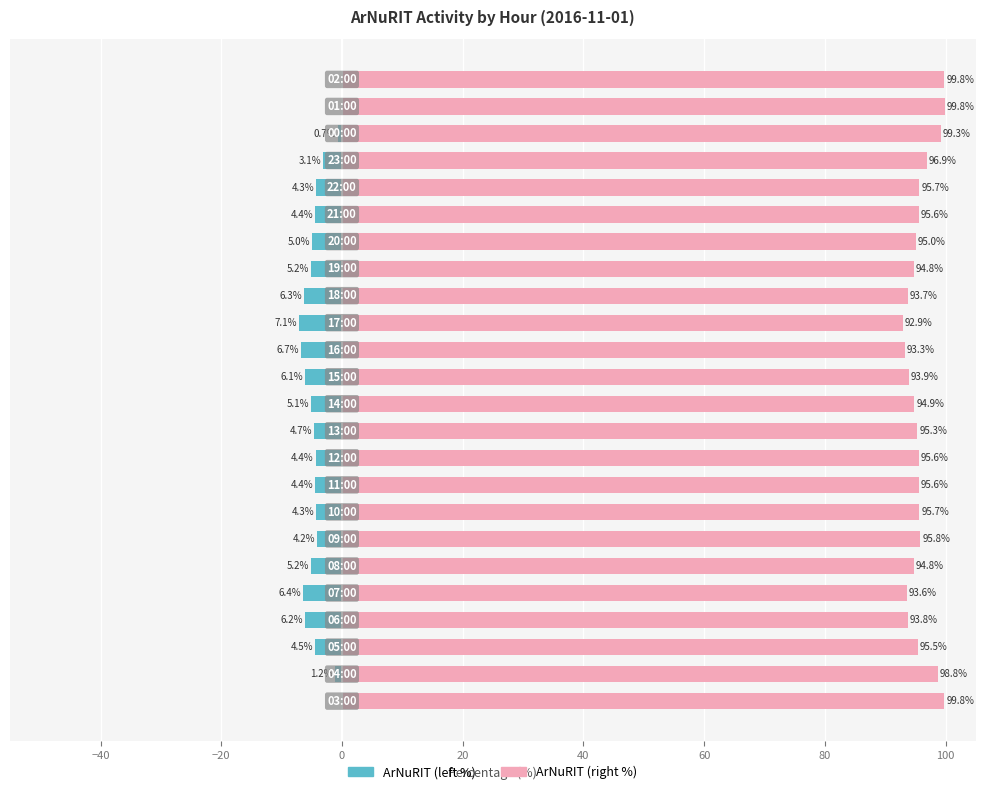

What is the sum of all ArNuRIT (left %) values?

-100.0